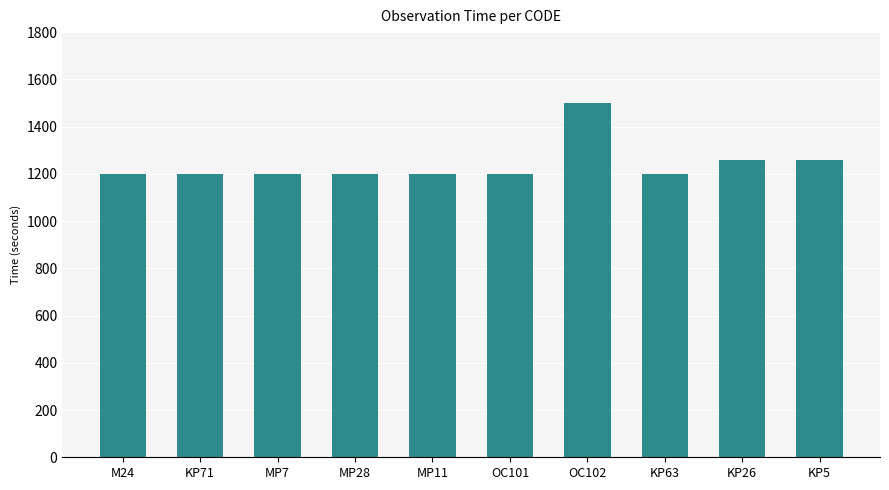

The chart shows a value of 1200 at KP63. True or false?

True